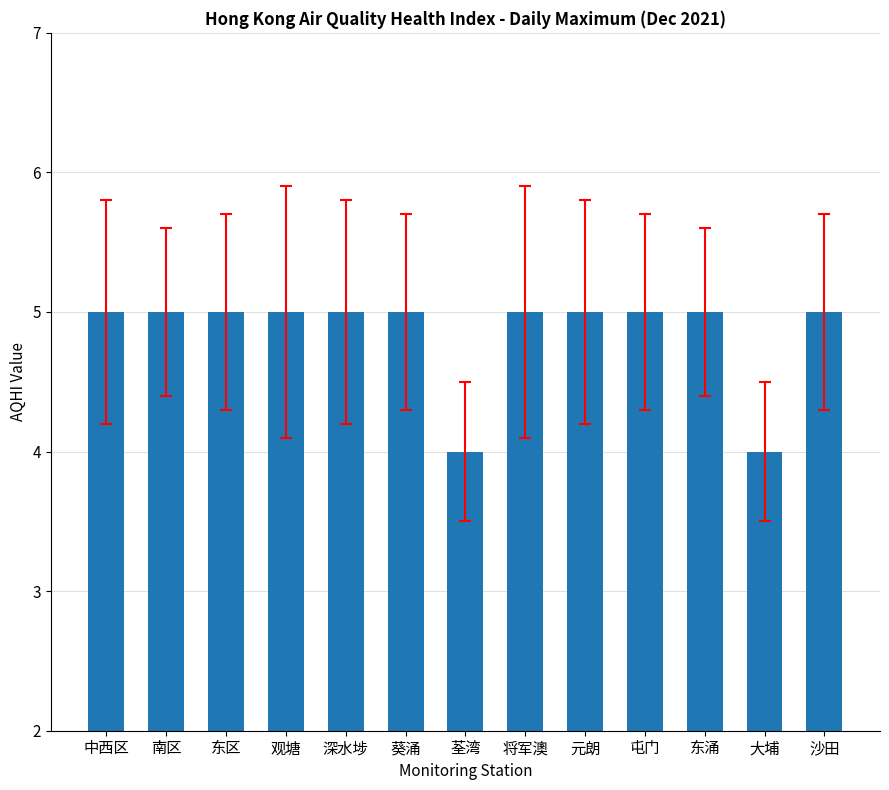

What is the change in value from 荃湾 to 屯门?

+1